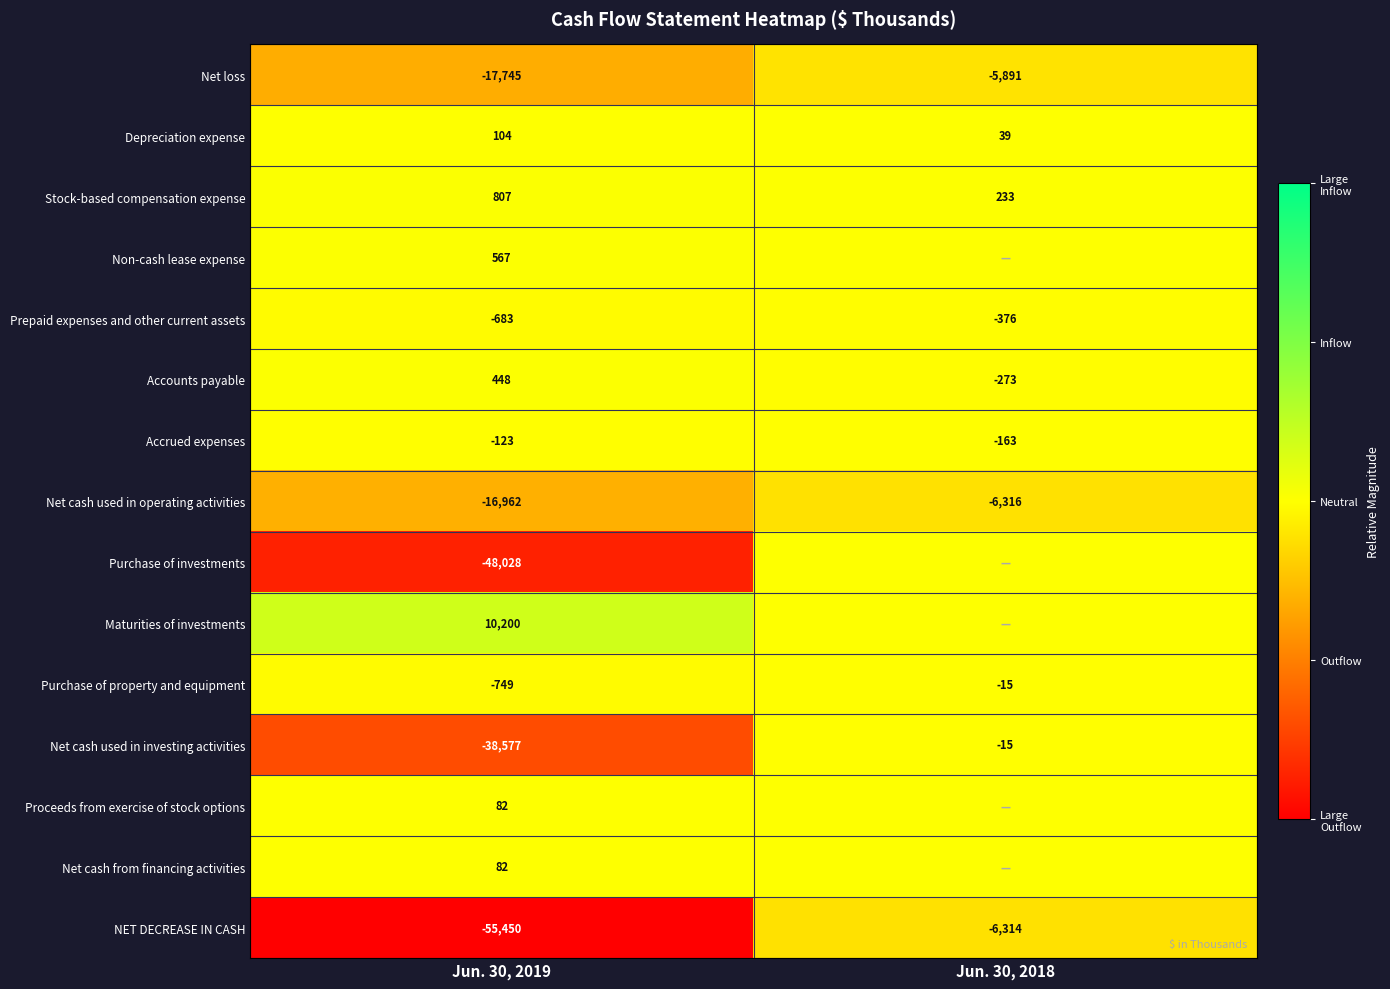

Where is Accrued expenses nearest to the value -143?

Jun. 30, 2019